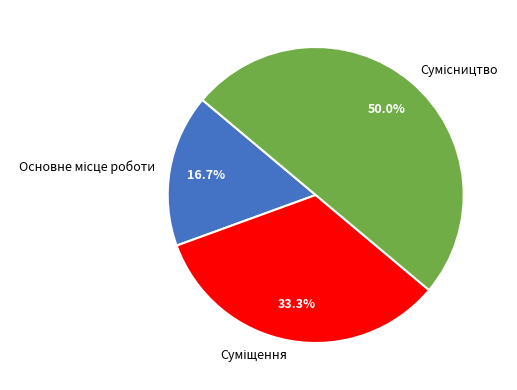

Rank the categories by value from highest to lowest.

Сумісництво, Суміщення, Основне місце роботи